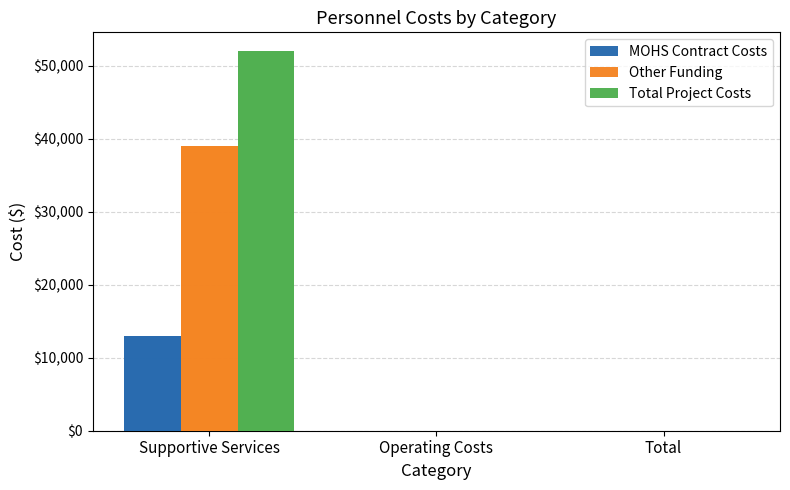

Reading left to right, what are all the values shown in this chart?

MOHS Contract Costs: 13000	0	0
Other Funding: 39000	0	0
Total Project Costs: 52000	0	0